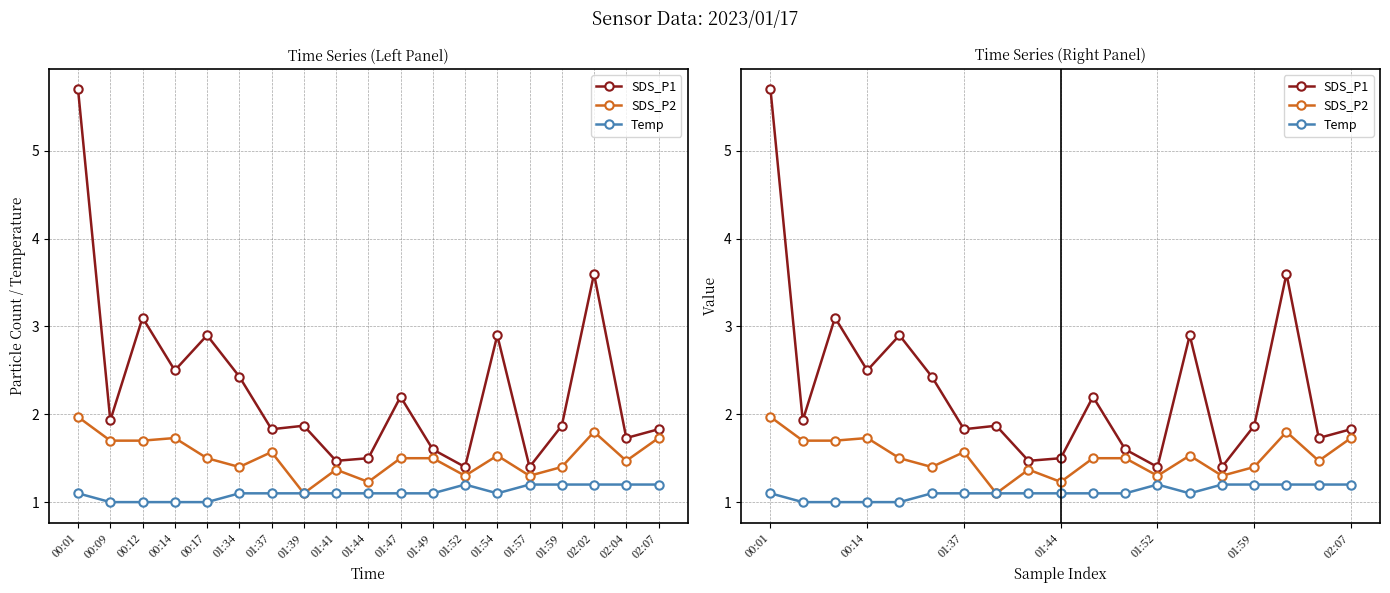

True or false: Temp and SDS_P1 intersect in this chart.

False